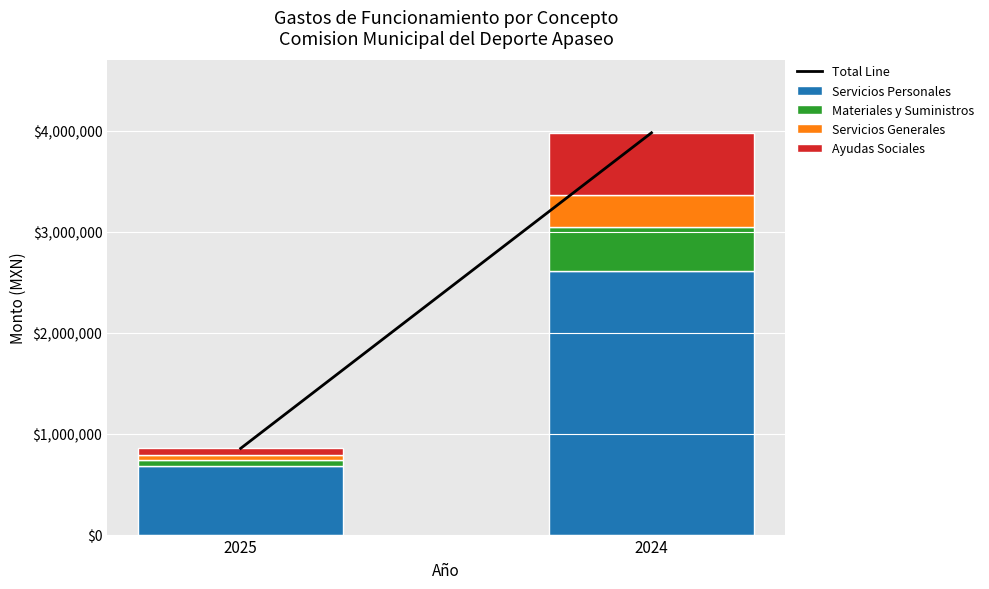

What is the maximum value for Servicios Personales?

2609694.4